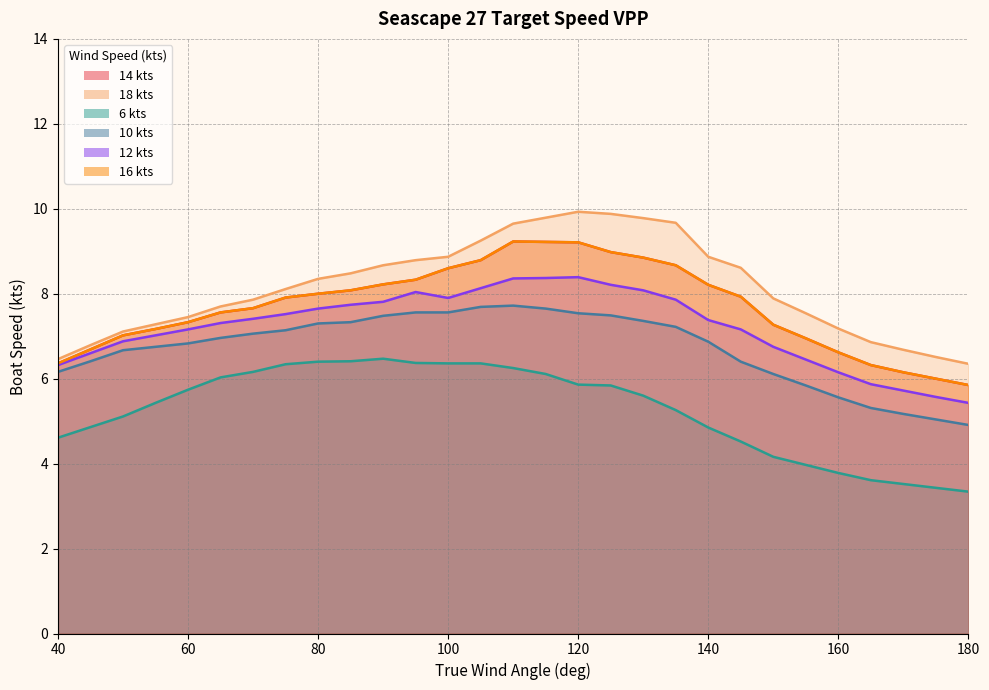

Rank the series by their maximum value, from lowest to highest.

6 kts, 10 kts, 12 kts, 14 kts, 16 kts, 18 kts